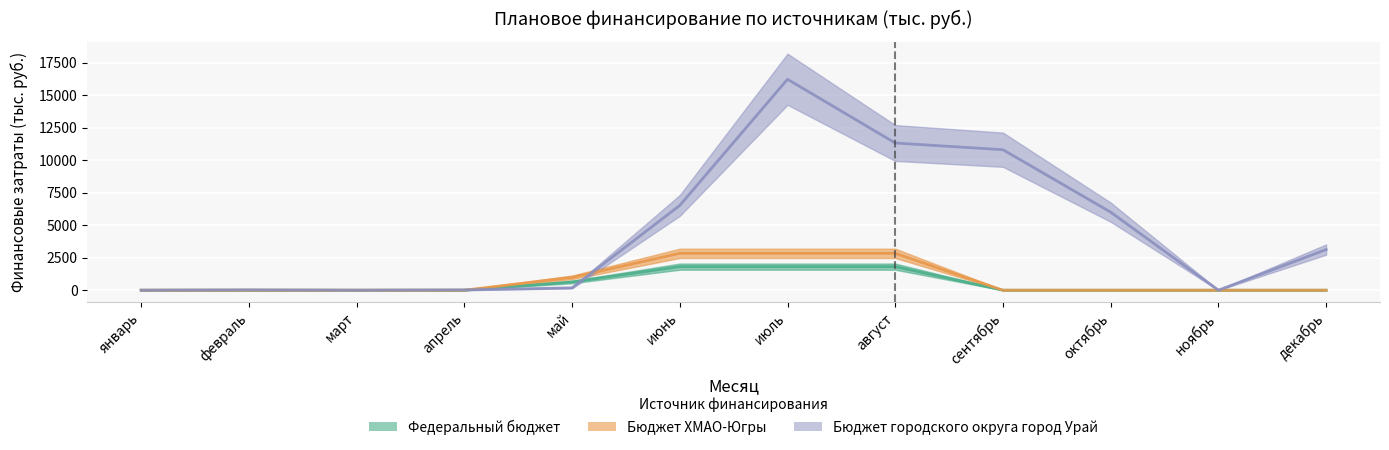

Which series has the largest total across all categories?

Бюджет городского округа город Урай